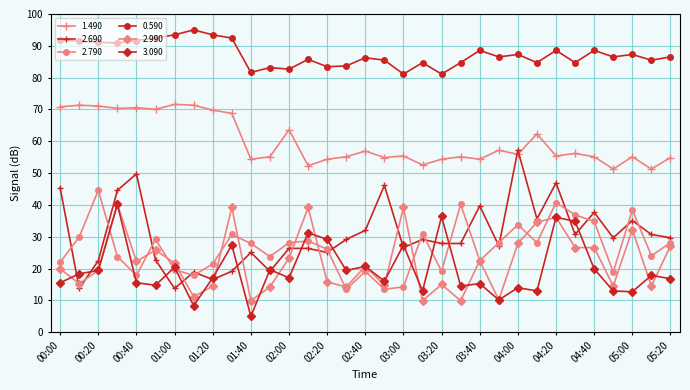

Which series has the largest total across all categories?

0.590